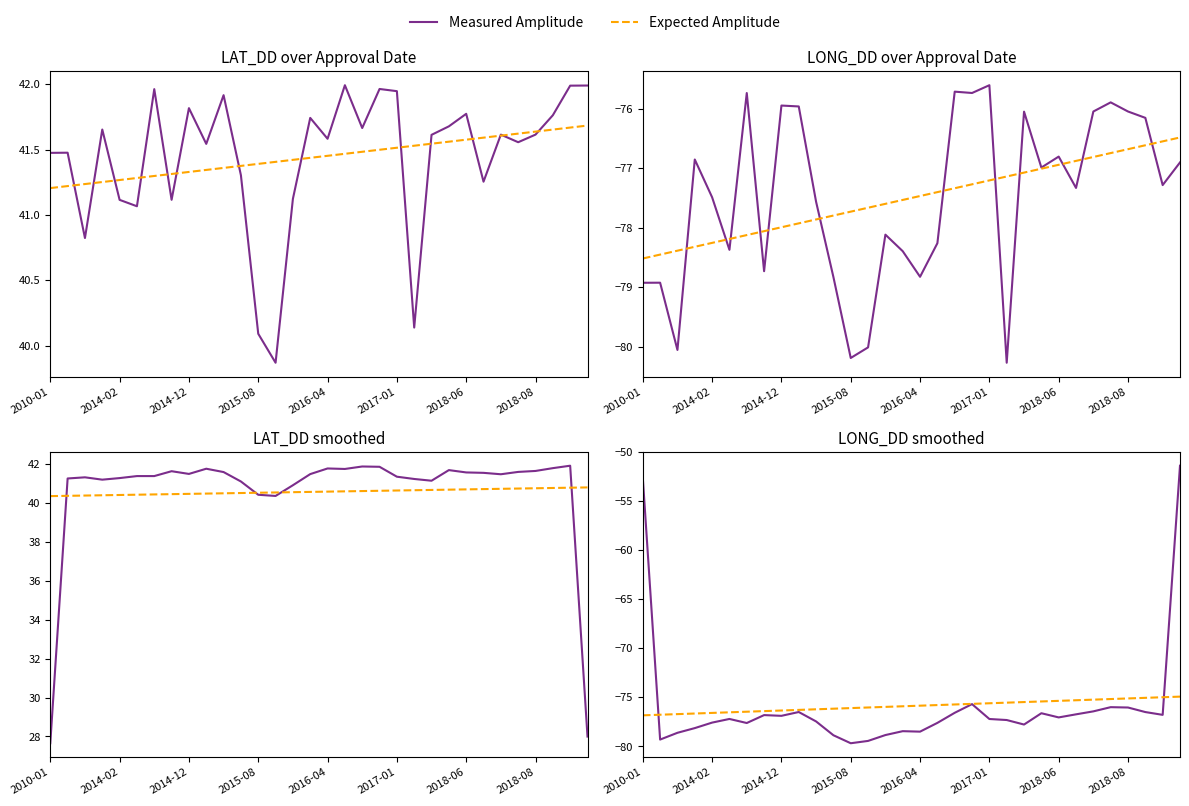

At how many categories does at least one series exceed -68?

2